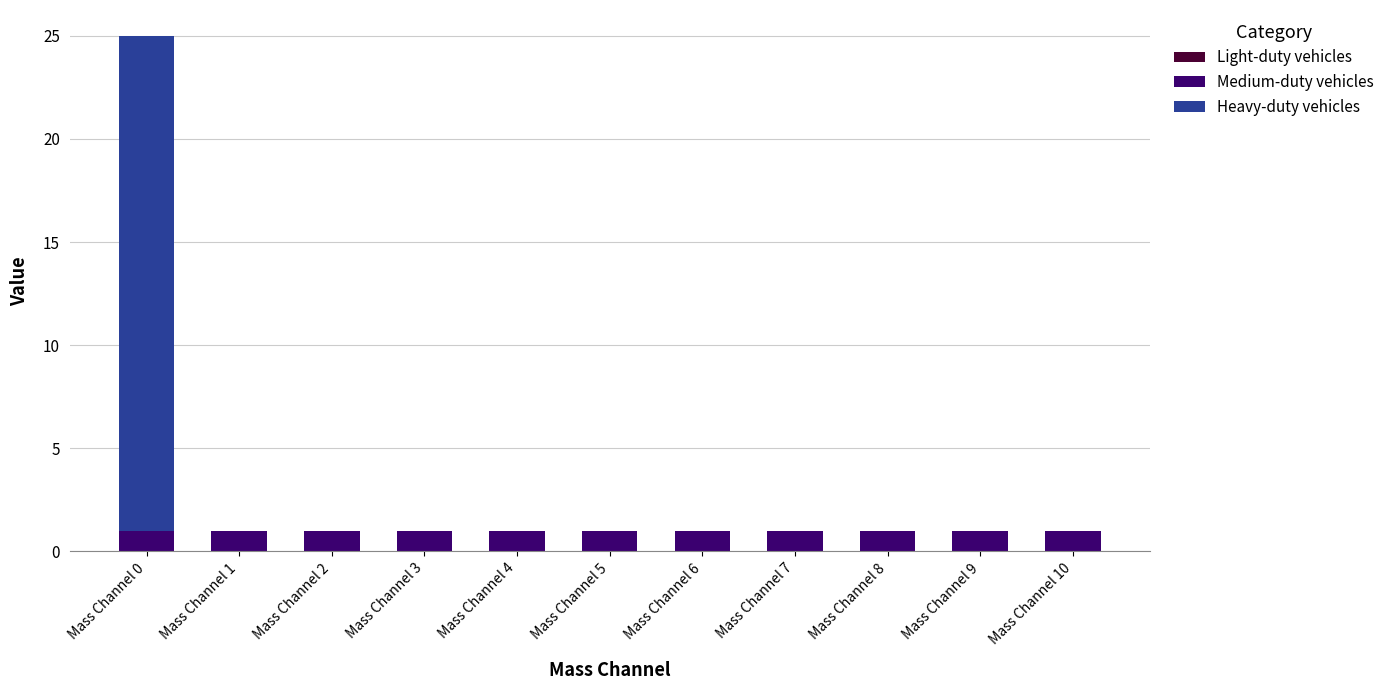

What is the total value across all series at Mass Channel 1?

1